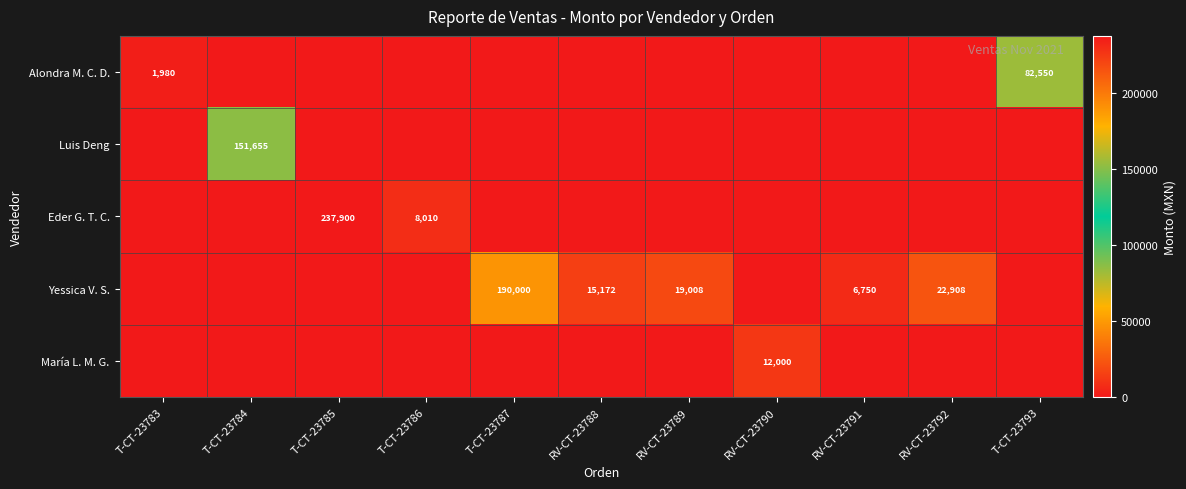

True or false: Yessica V. S. has a value of 22908 at RV-CT-23792.

True